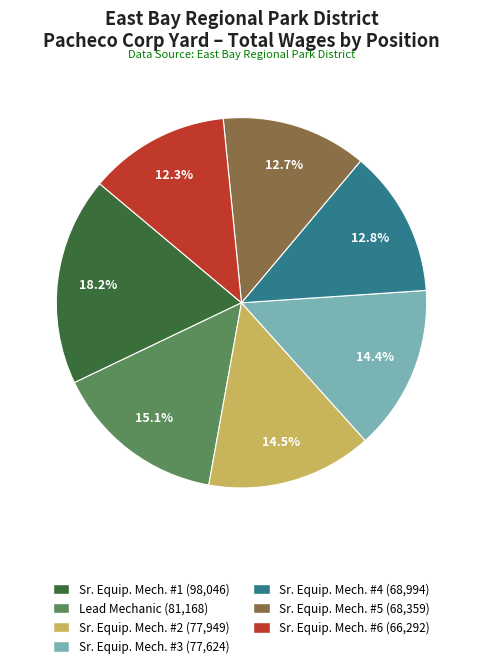

Is there any slice that represents more than half of the pie?

No